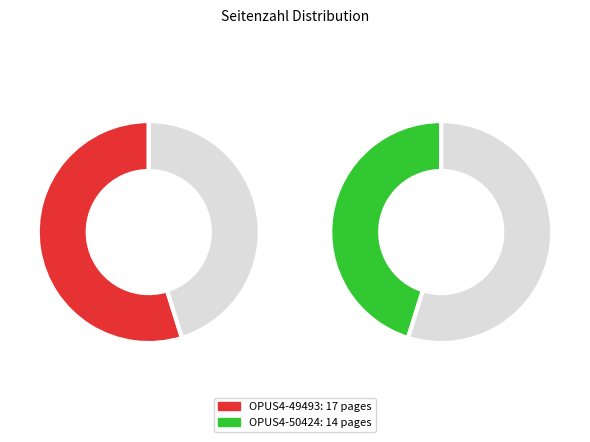

Which category has the smallest portion of the pie?

OPUS4-50424